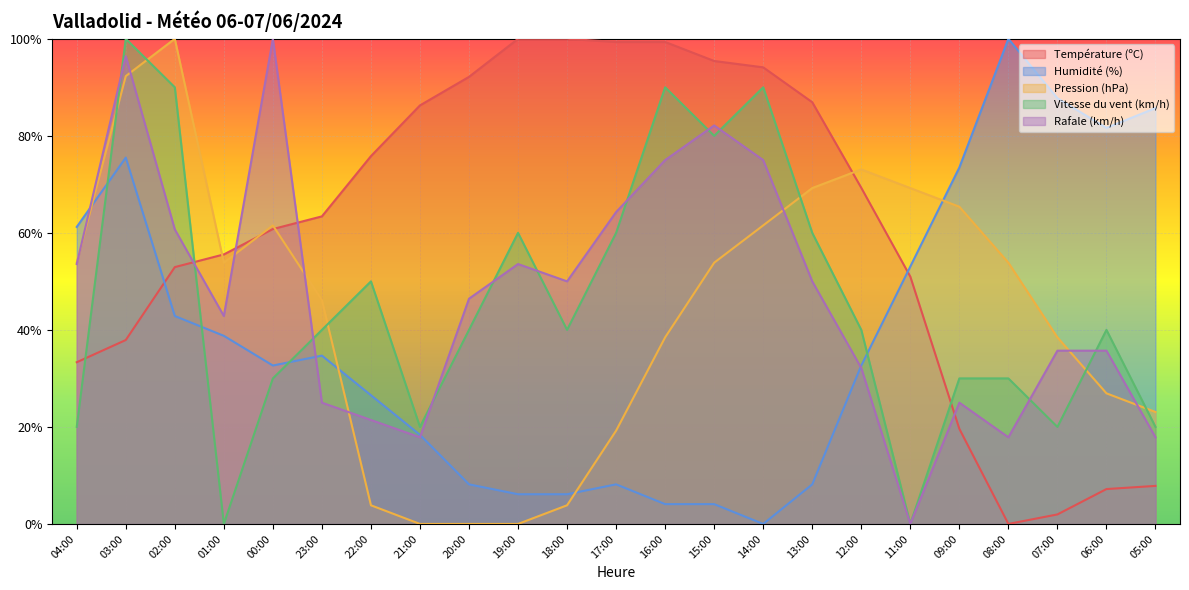

At which label does Pression (hPa) first exceed 53?

04:00